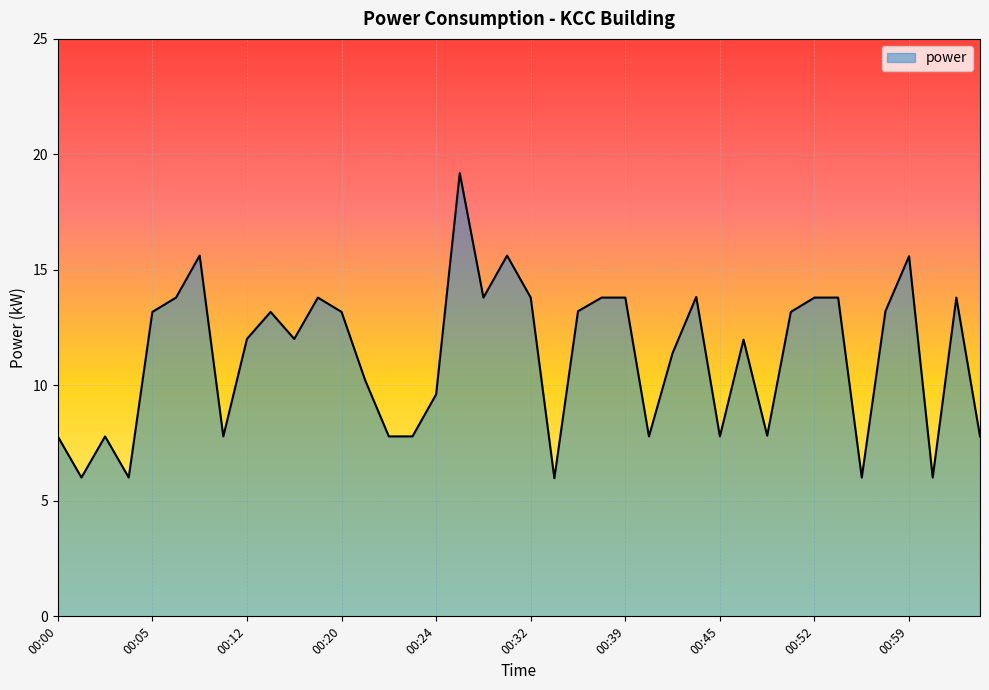

Reading left to right, transcribe all the data shown in this chart.

7.8	6.0	7.8	6.0	13.2	13.8	15.6	7.8	12.0	13.2	12.0	13.8	13.2	10.2	7.8	7.8	9.6	19.2	13.8	15.6	13.8	6.0	13.2	13.8	13.8	7.8	11.4	13.8	7.8	12.0	7.8	13.2	13.8	13.8	6.0	13.2	15.6	6.0	13.8	7.8